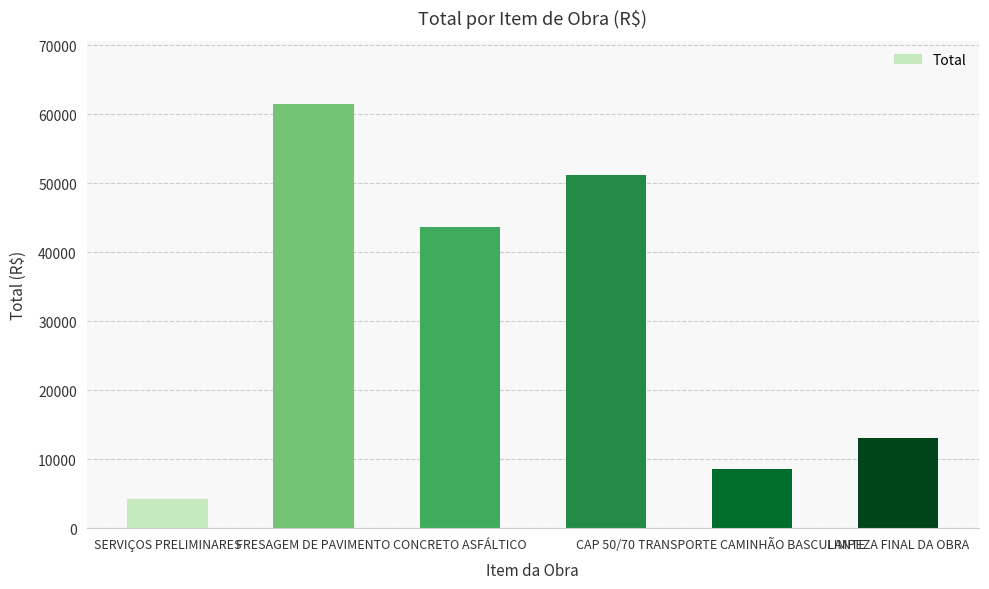

Between TRANSPORTE CAMINHÃO BASCULANTE and SERVIÇOS PRELIMINARES, which is larger?

TRANSPORTE CAMINHÃO BASCULANTE